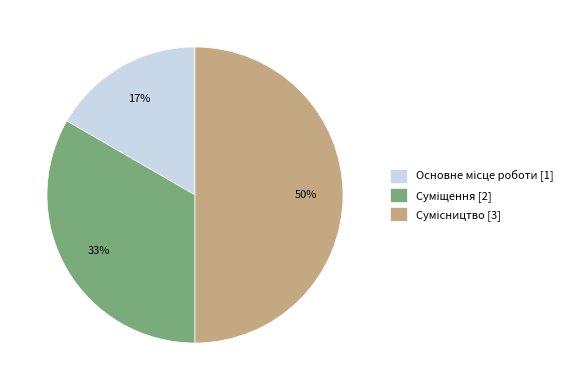

To the nearest percent, what is the average slice percentage?

33%